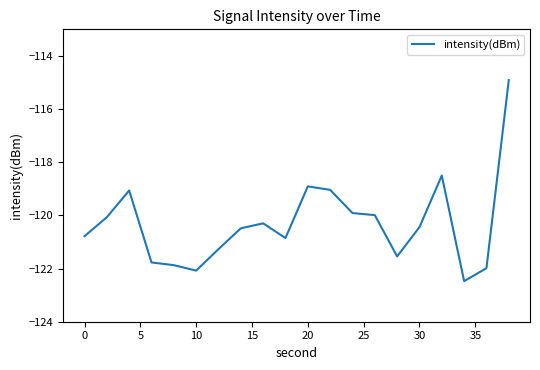

What is the minimum value shown in the chart?

-122.5